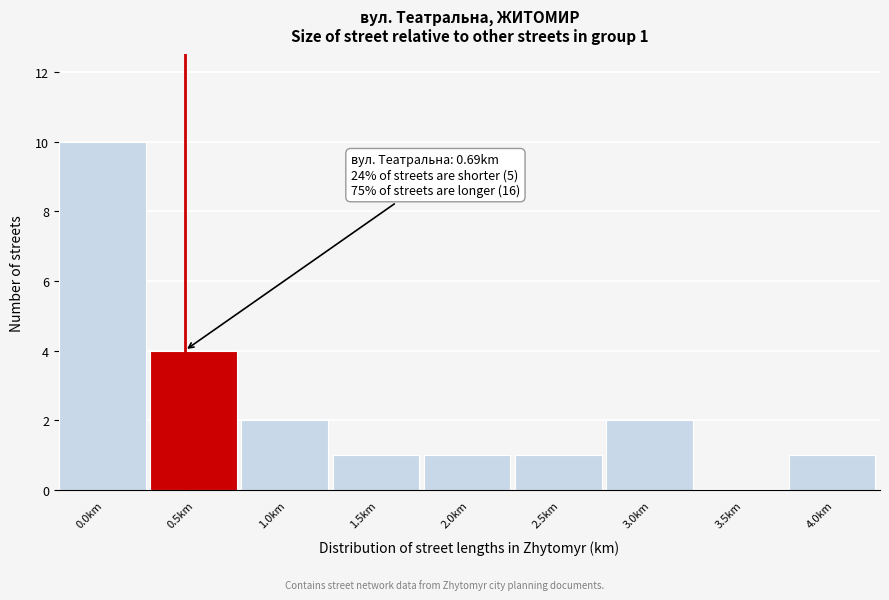

Reading left to right, list all the values displayed in this chart.

0.0km=10	0.5km=4	1.0km=2	1.5km=1	2.0km=1	2.5km=1	3.0km=2	3.5km=0	4.0km=1